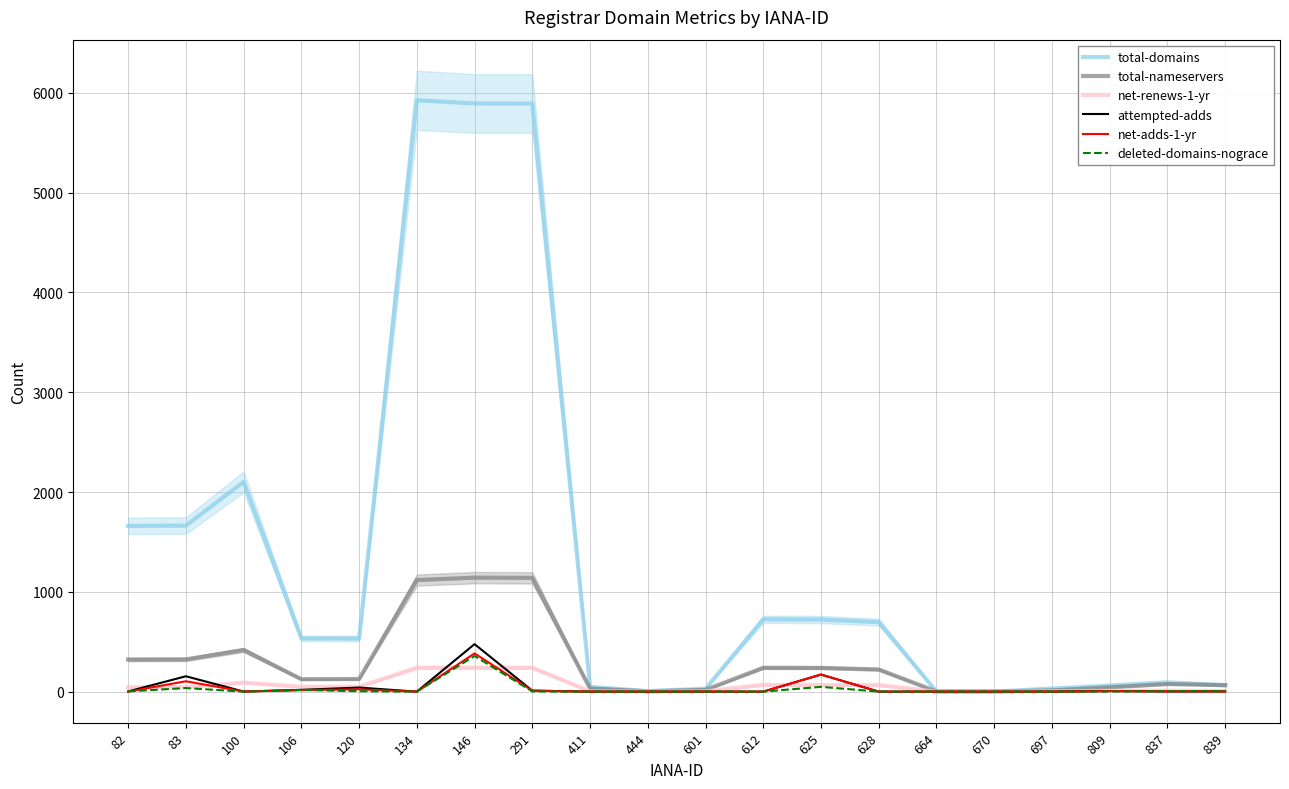

Which category has the highest value across all series?

134